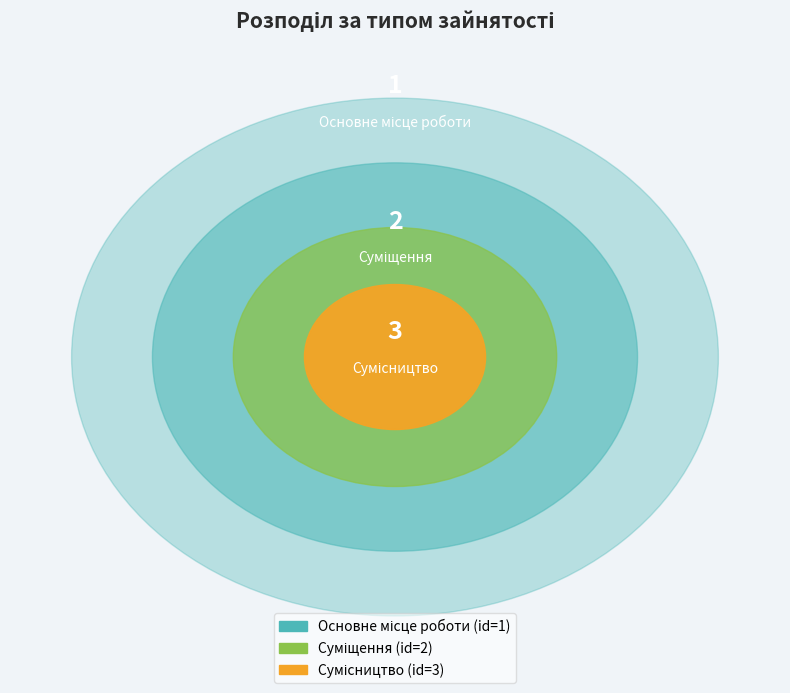

What is the change in value from Суміщення to Сумісництво?

+1